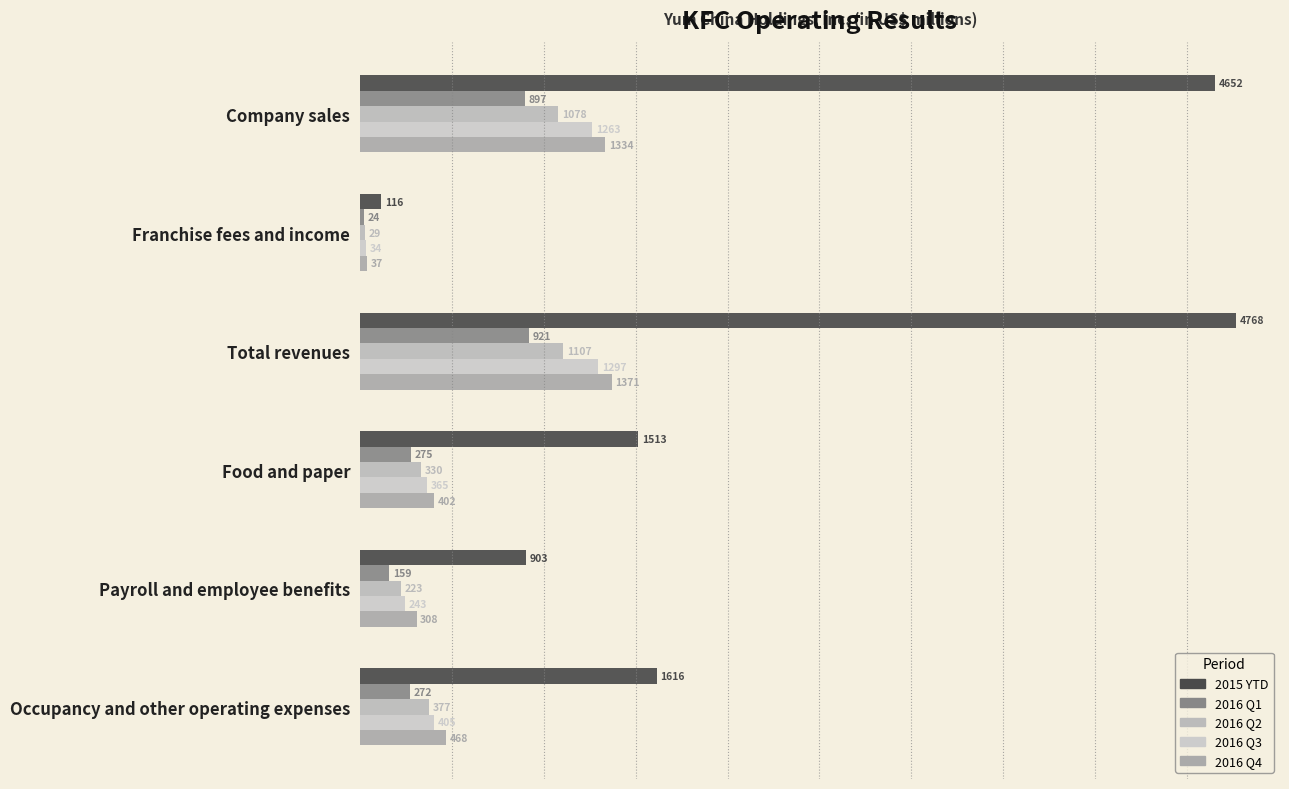

What is the difference between the second highest and second lowest values in the 2016 Q1 series?

738